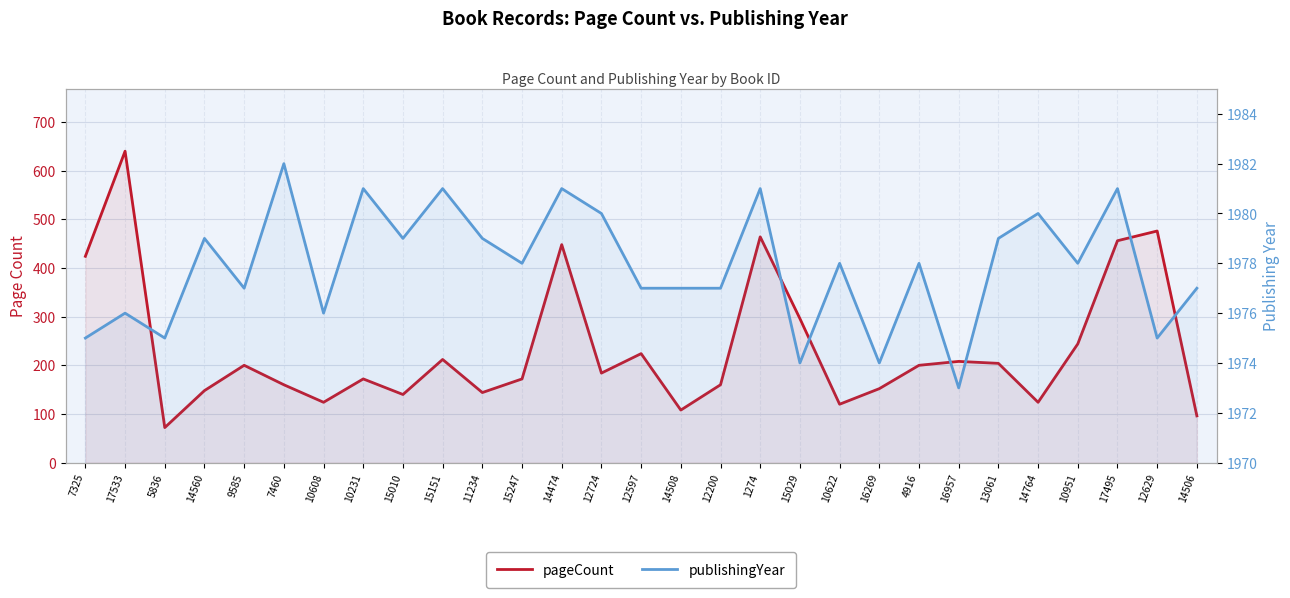

What is the label of the 12th point from the right?

1274